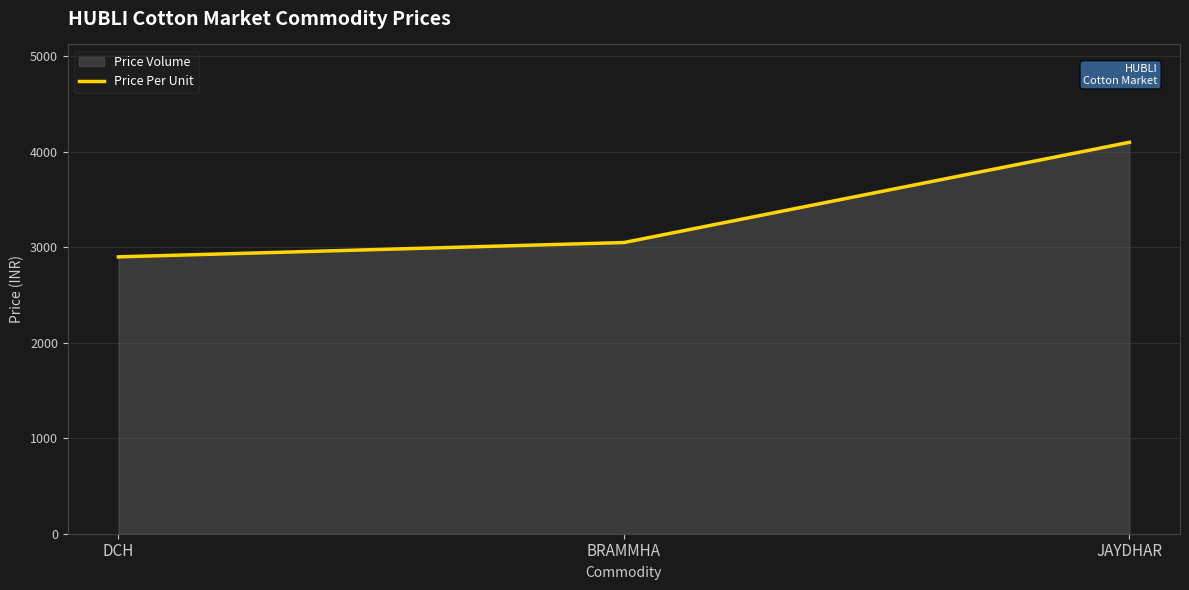

Reading left to right, what are all the values shown in this chart?

2900	3050	4100